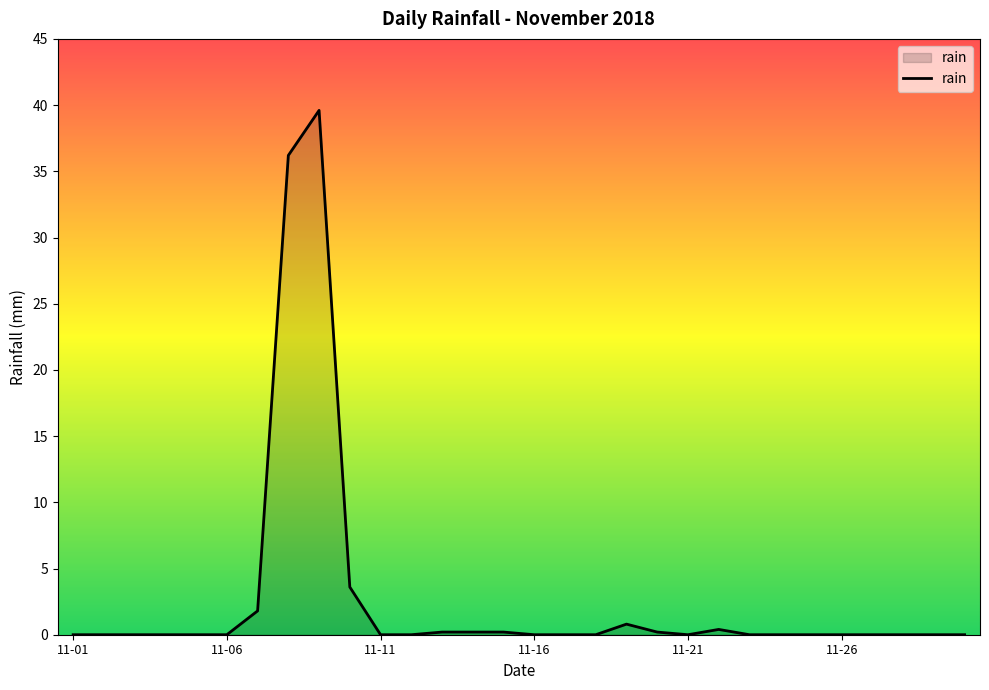

What is the maximum value shown in the chart?

39.6